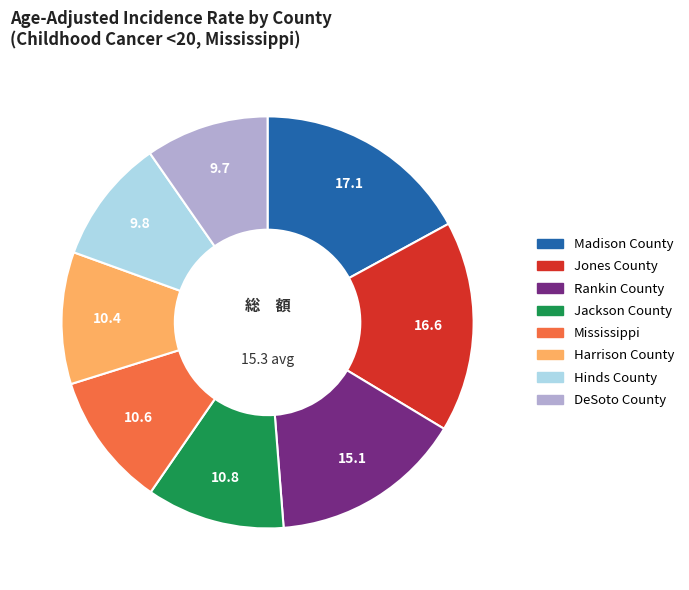

The Jones County slice represents 10% of the pie. True or false?

False